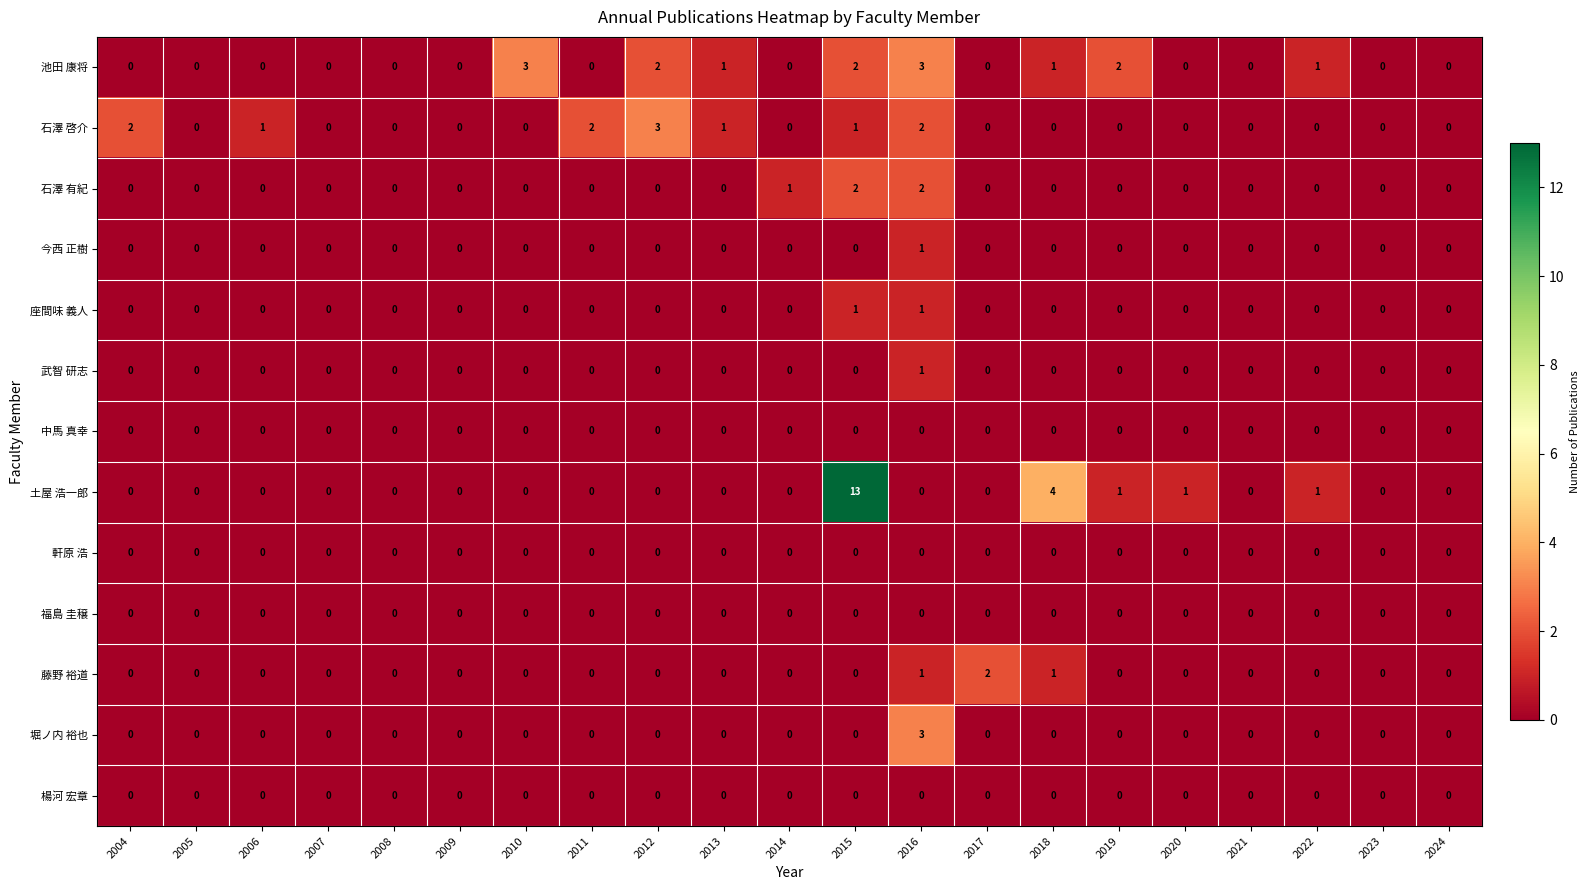

The value of 池田 康将 at 2004 is 0. True or false?

True